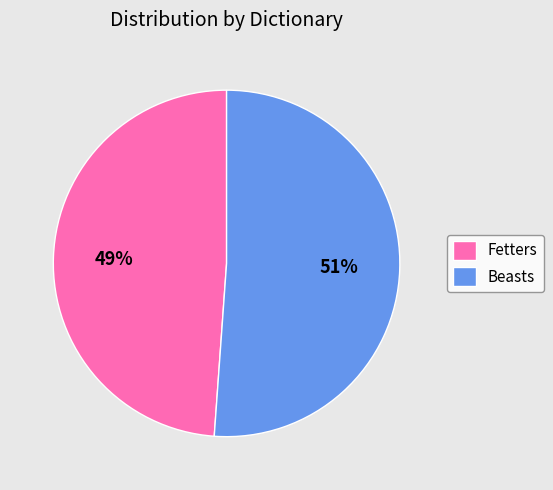

Which category has the smallest portion of the pie?

Fetters